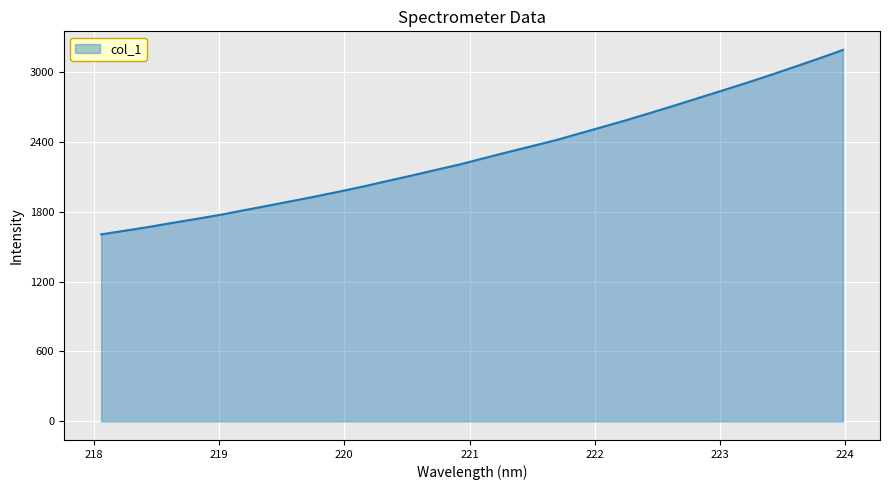

How many lines are shown in the chart?

1